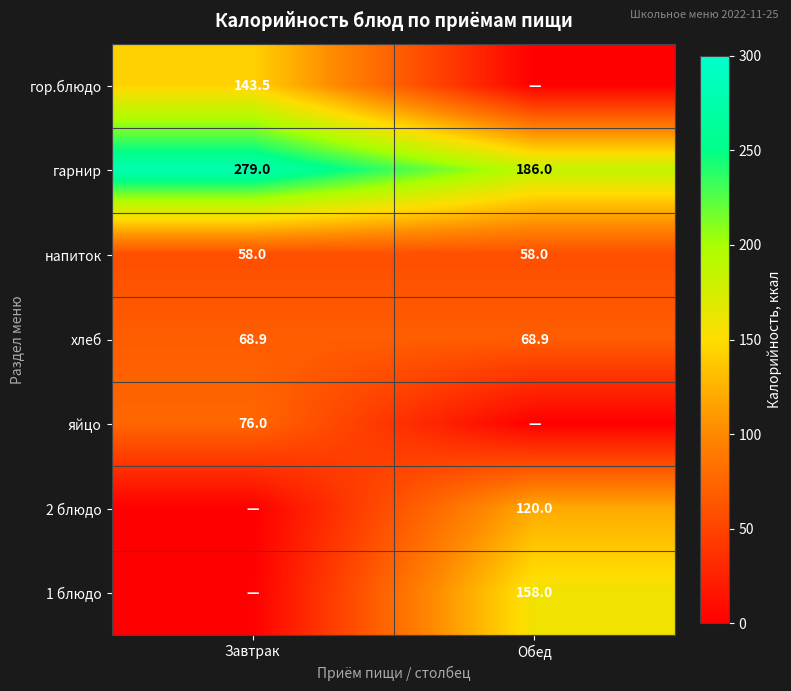

Is it true that гарнир equals 186.0 at Обед?

True